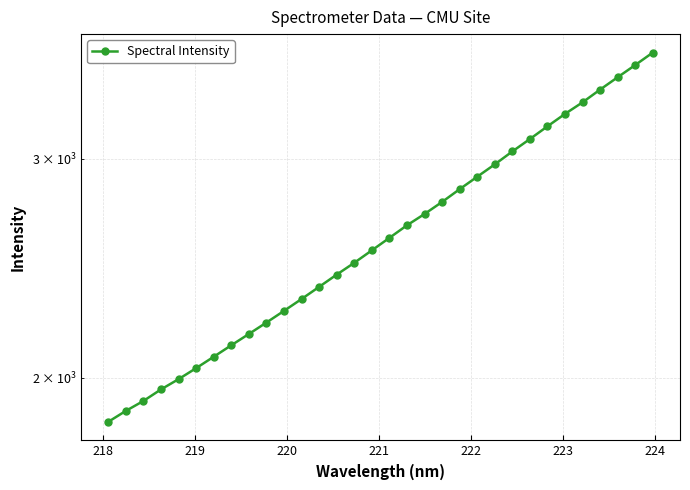

Is it true that the value at 28 is 883.7?

False